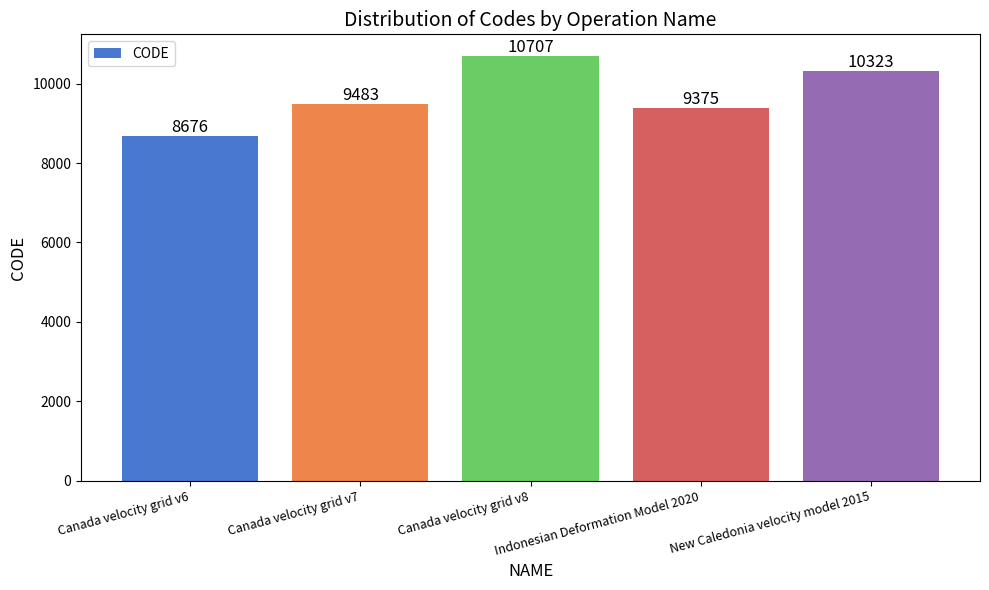

How many series are shown in this chart?

1